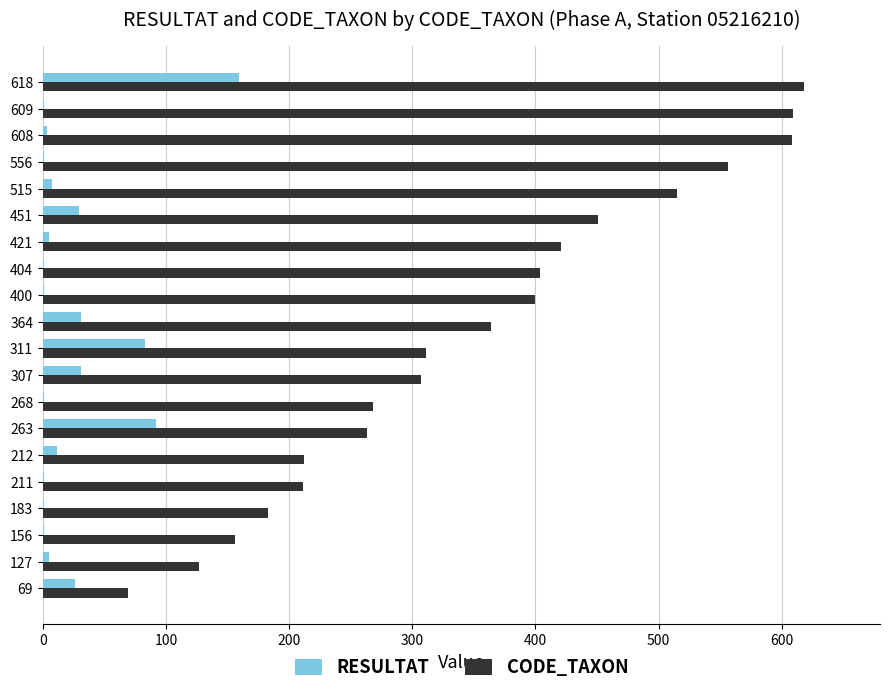

True or false: CODE_TAXON has a value of 525 at 400.

False